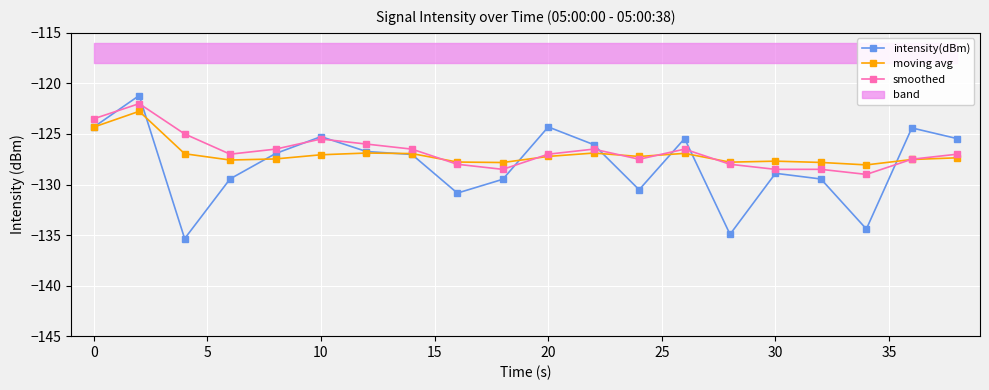

Is it true that moving avg equals -61.0 at 10?

False